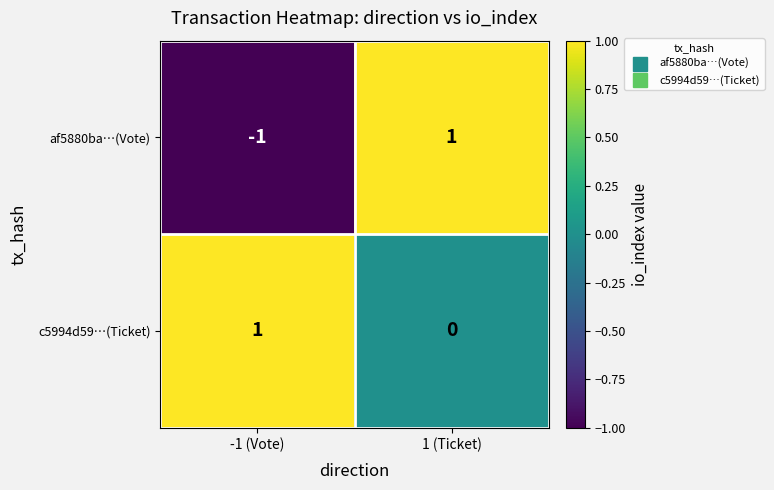

True or false: c5994d59…(Ticket) has a value of 1 at -1 (Vote).

True